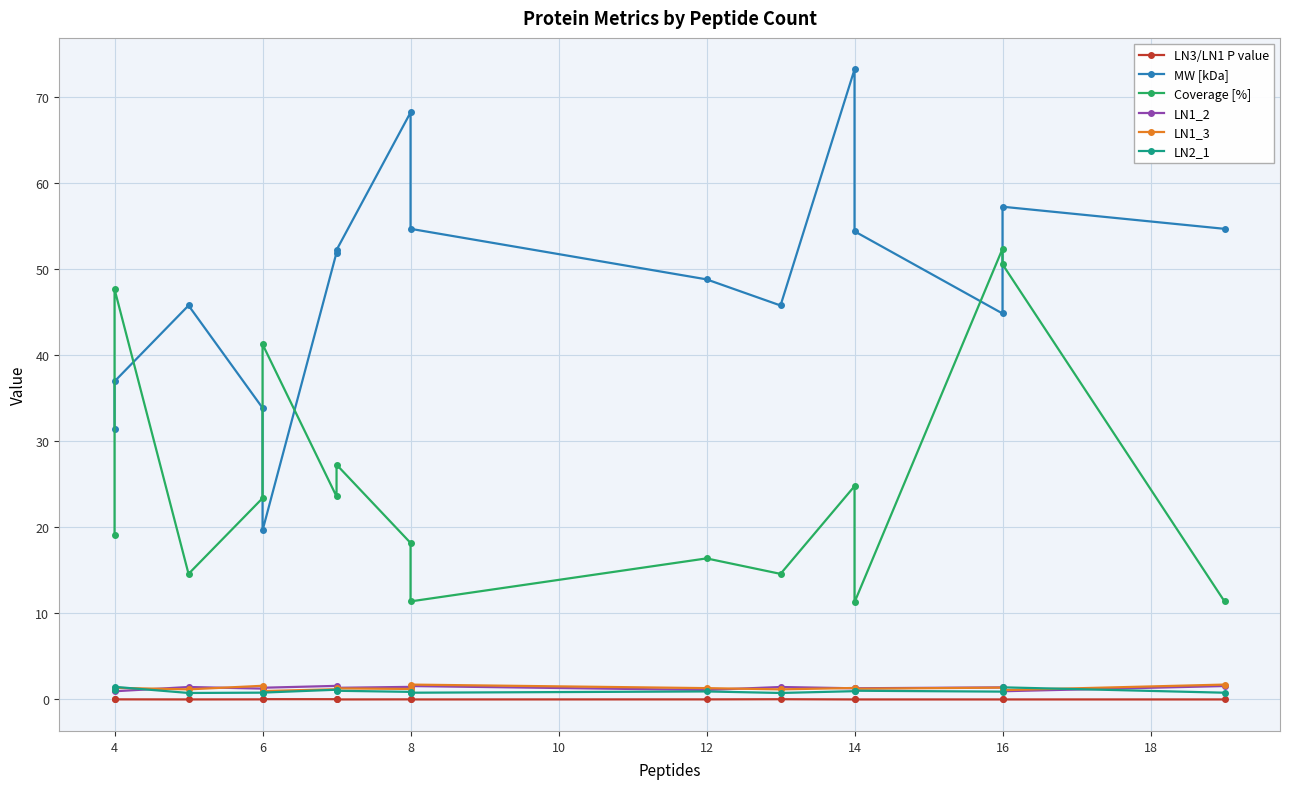

Is it true that LN1_3 equals 0.4 at 10?

False